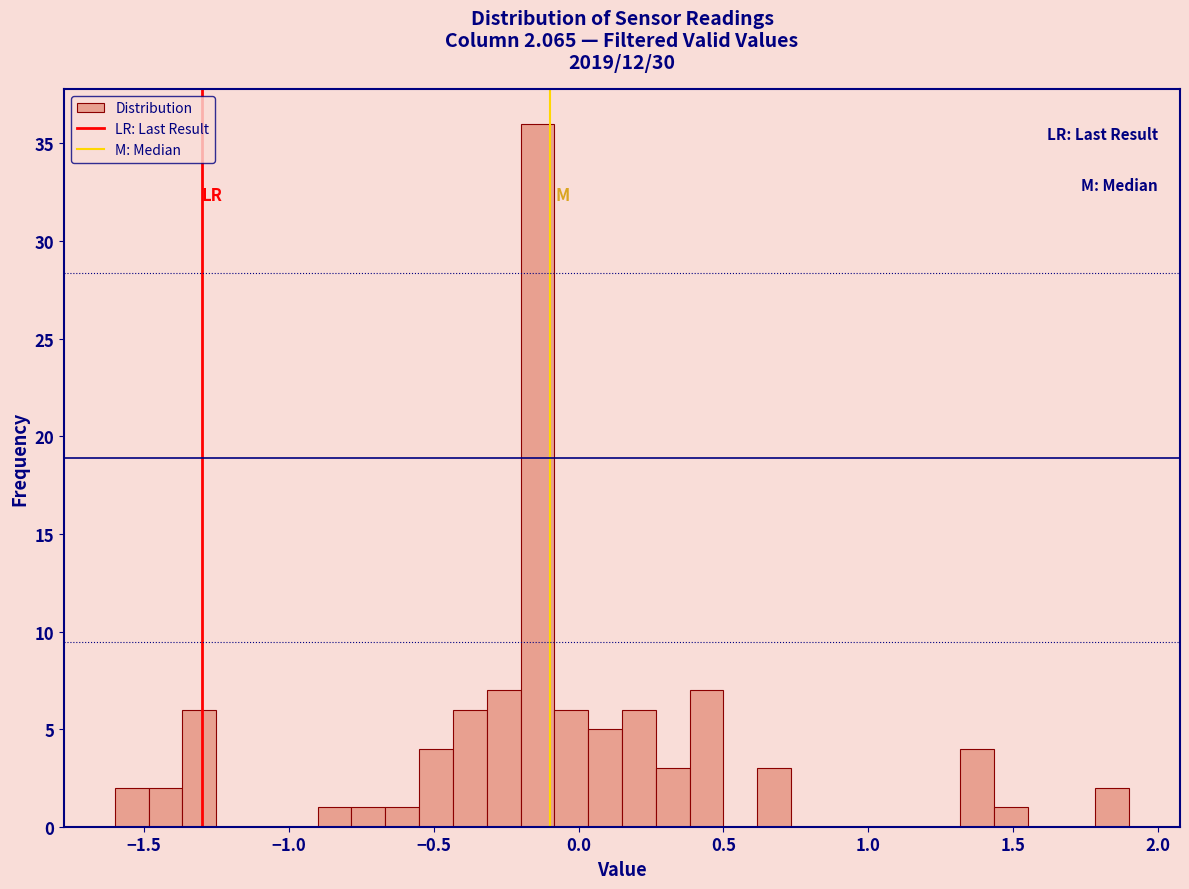

Read against the x-axis, roughly where is the centre of the tallest bar?

-0.15